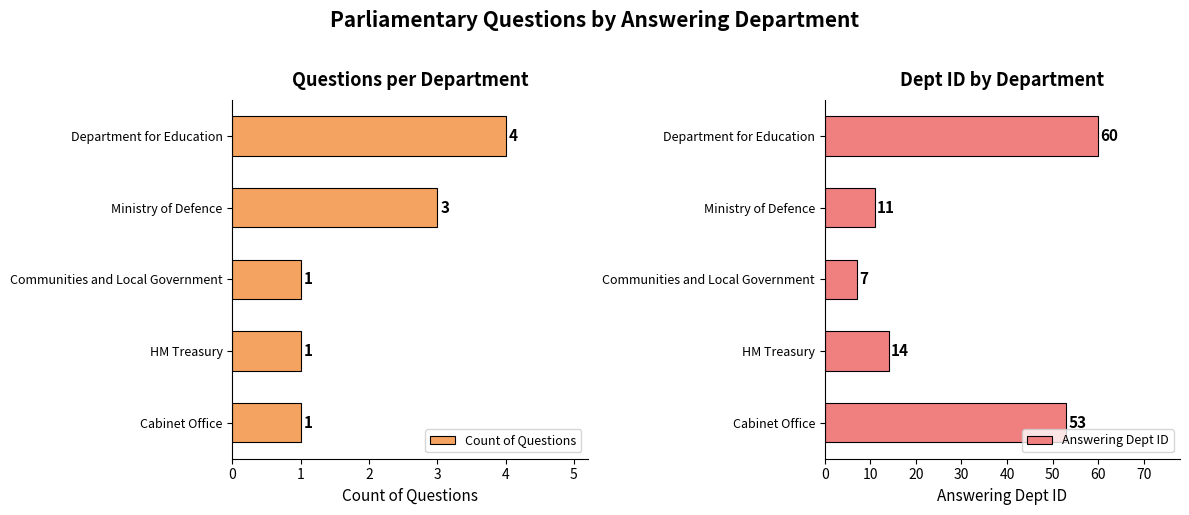

At which label does Count of Questions reach its peak?

Department for Education